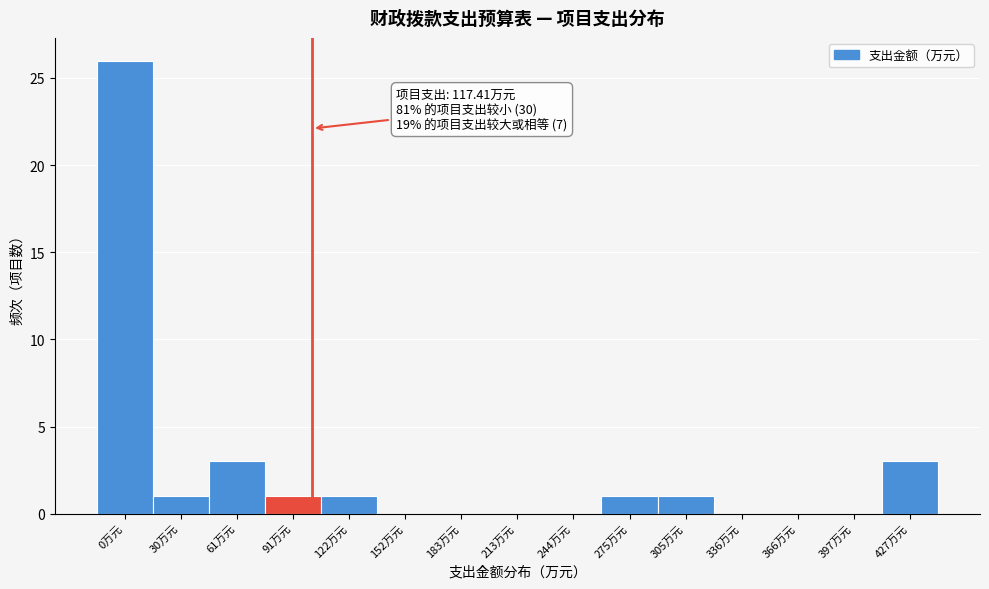

Reading right to left, list all the values displayed in this chart.

427万元=3	397万元=0	366万元=0	336万元=0	305万元=1	275万元=1	244万元=0	213万元=0	183万元=0	152万元=0	122万元=1	91万元=1	61万元=3	30万元=1	0万元=26